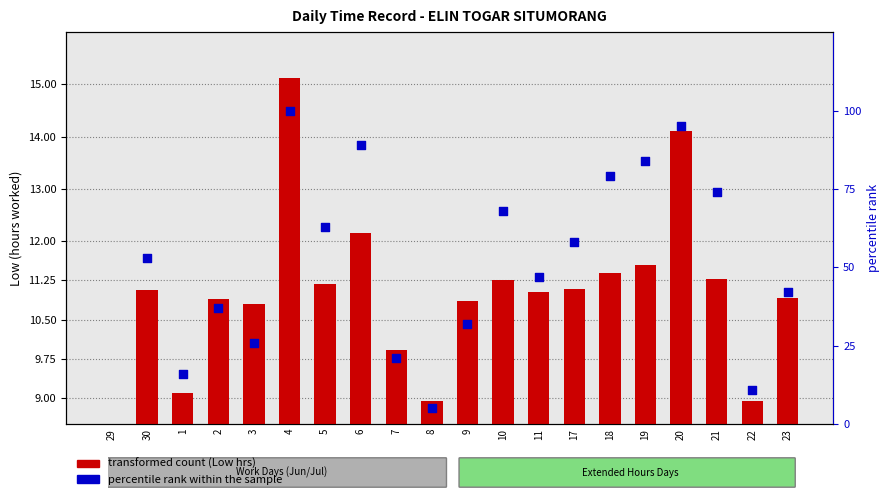

Approximately how many times larger is the value at 4 compared to 6?

1.2